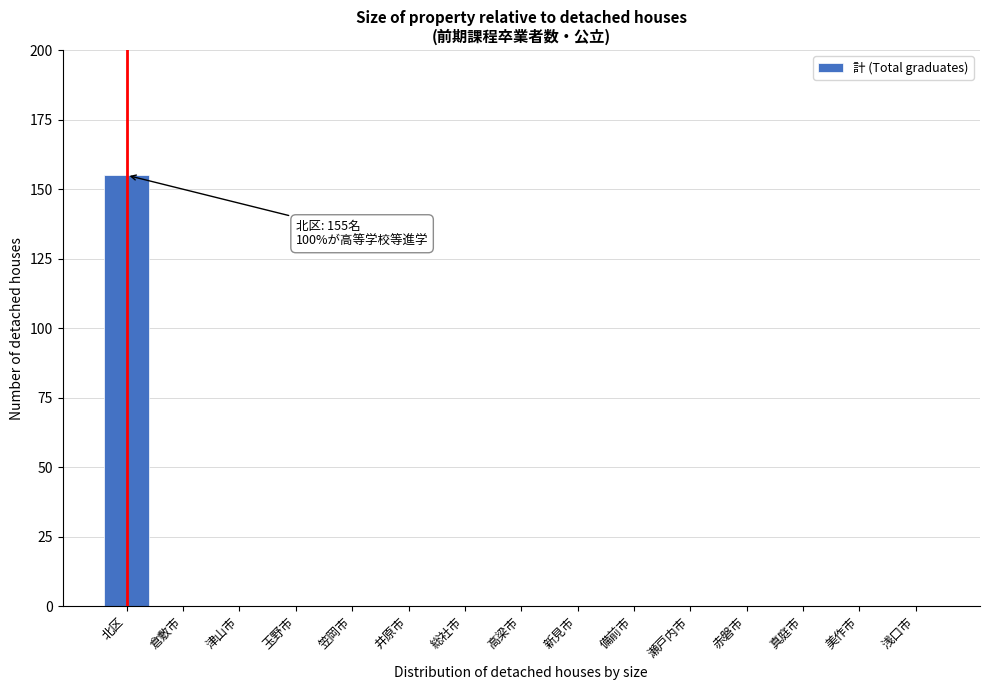

Reading left to right, extract all data points from this chart.

北区=155	倉敷市=0	津山市=0	玉野市=0	笠岡市=0	井原市=0	総社市=0	高梁市=0	新見市=0	備前市=0	瀬戸内市=0	赤磐市=0	真庭市=0	美作市=0	浅口市=0